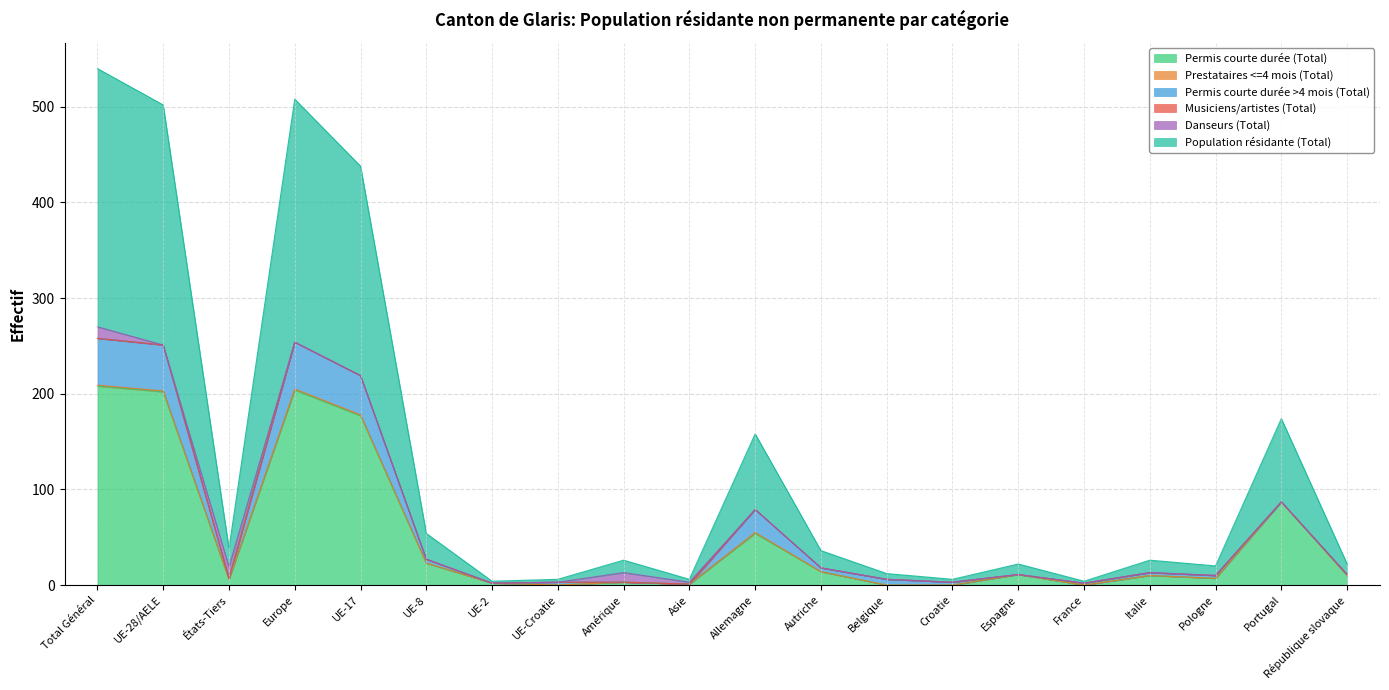

At which category does the chart reach its minimum across all series?

UE-Croatie